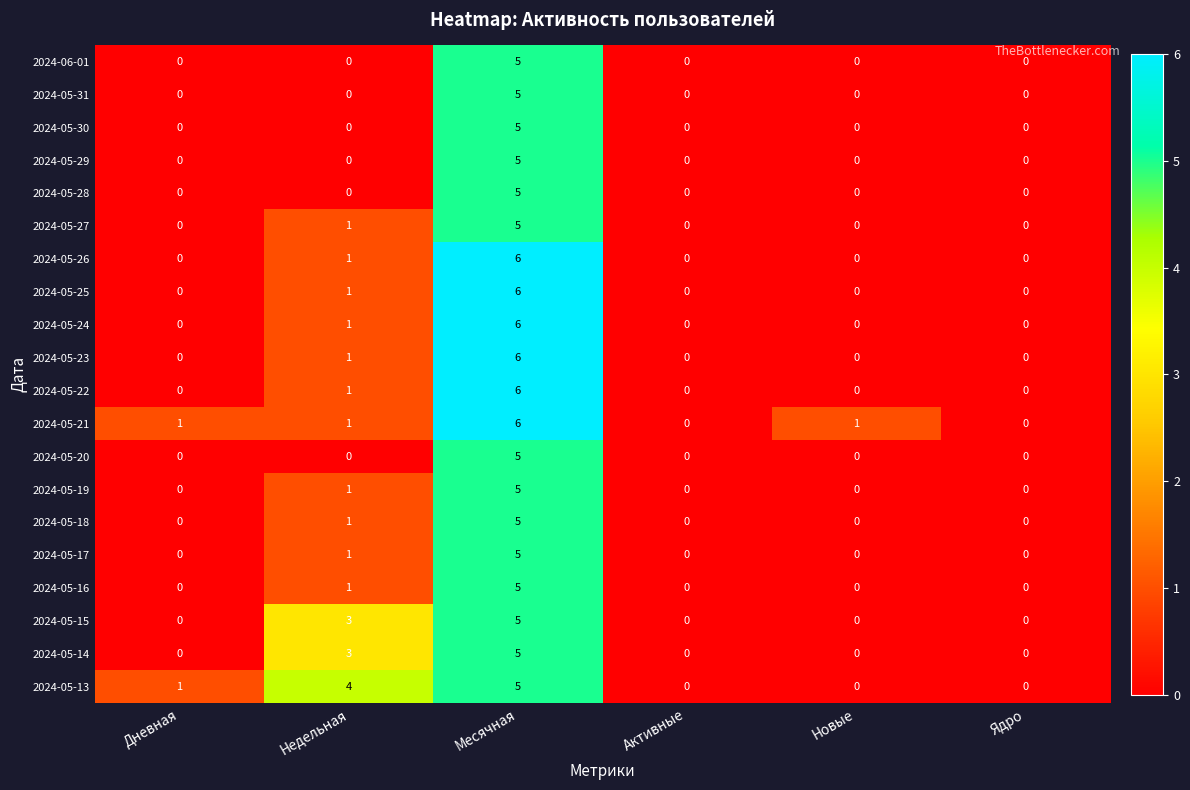

Is the value of 2024-05-17 at Недельная greater than the value of 2024-05-22 at Активные?

Yes